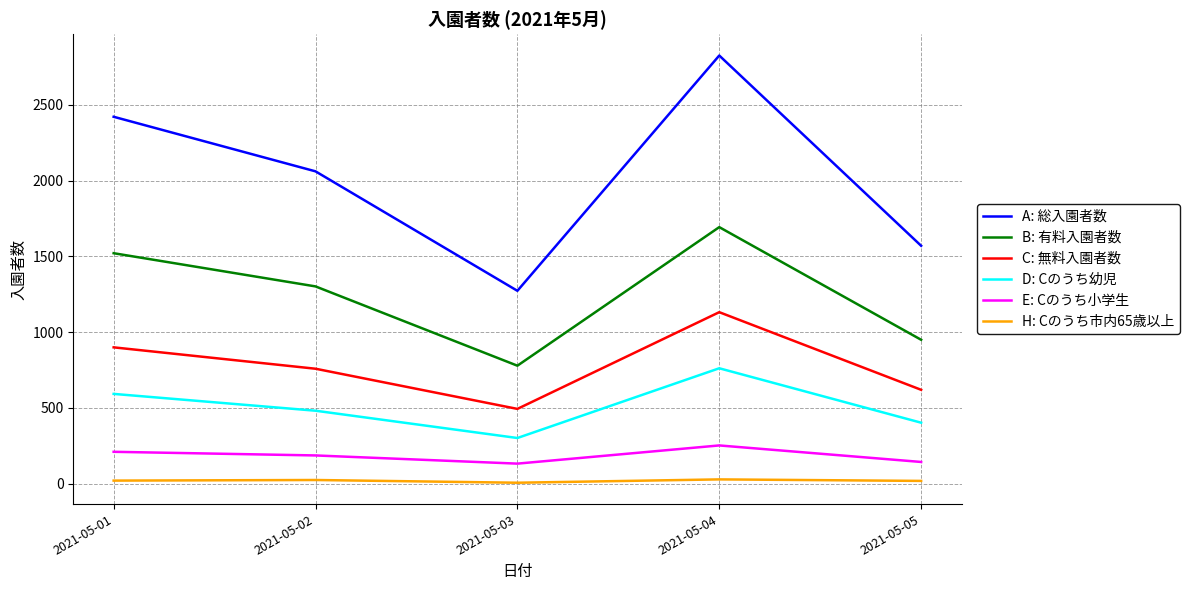

True or false: A: 総入園者数 has a value of 584 at 2021-05-03.

False